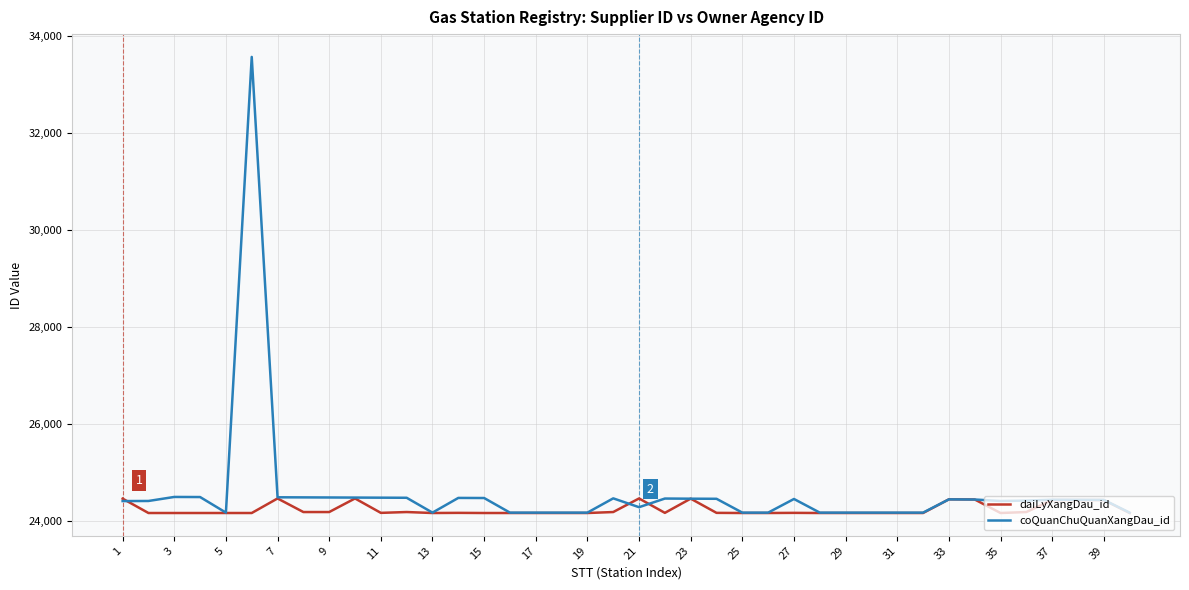

True or false: coQuanChuQuanXangDau_id and daiLyXangDau_id intersect in this chart.

True